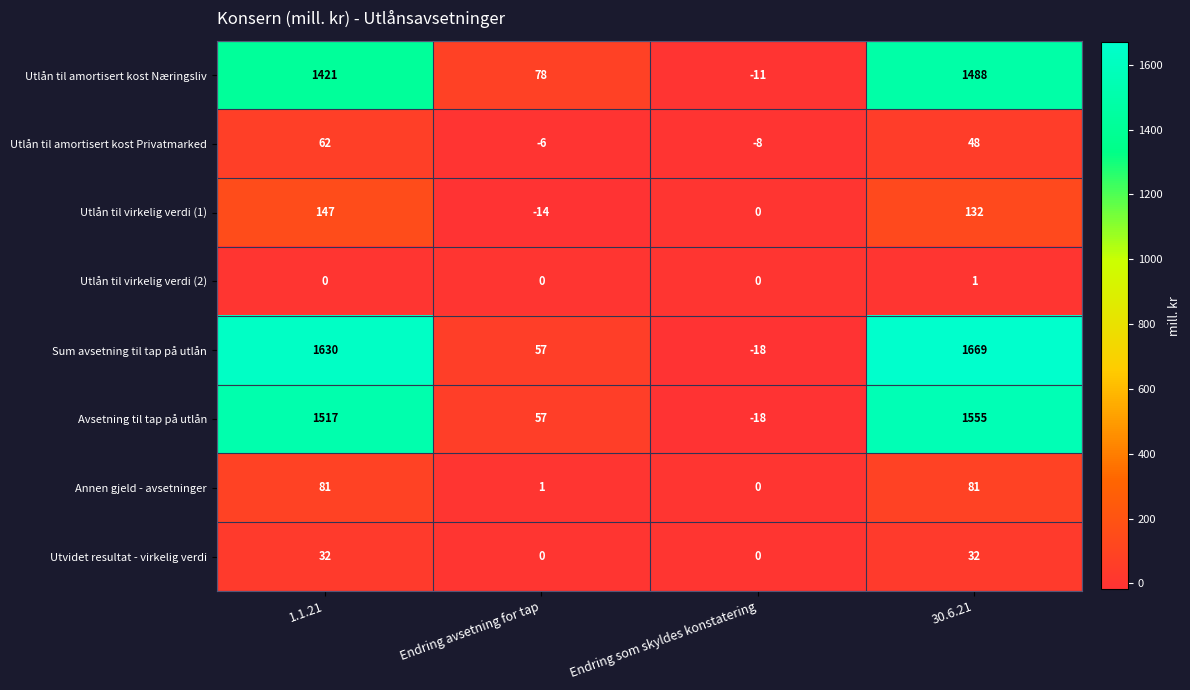

At which label is Utlån til amortisert kost Privatmarked closest to 27?

30.6.21